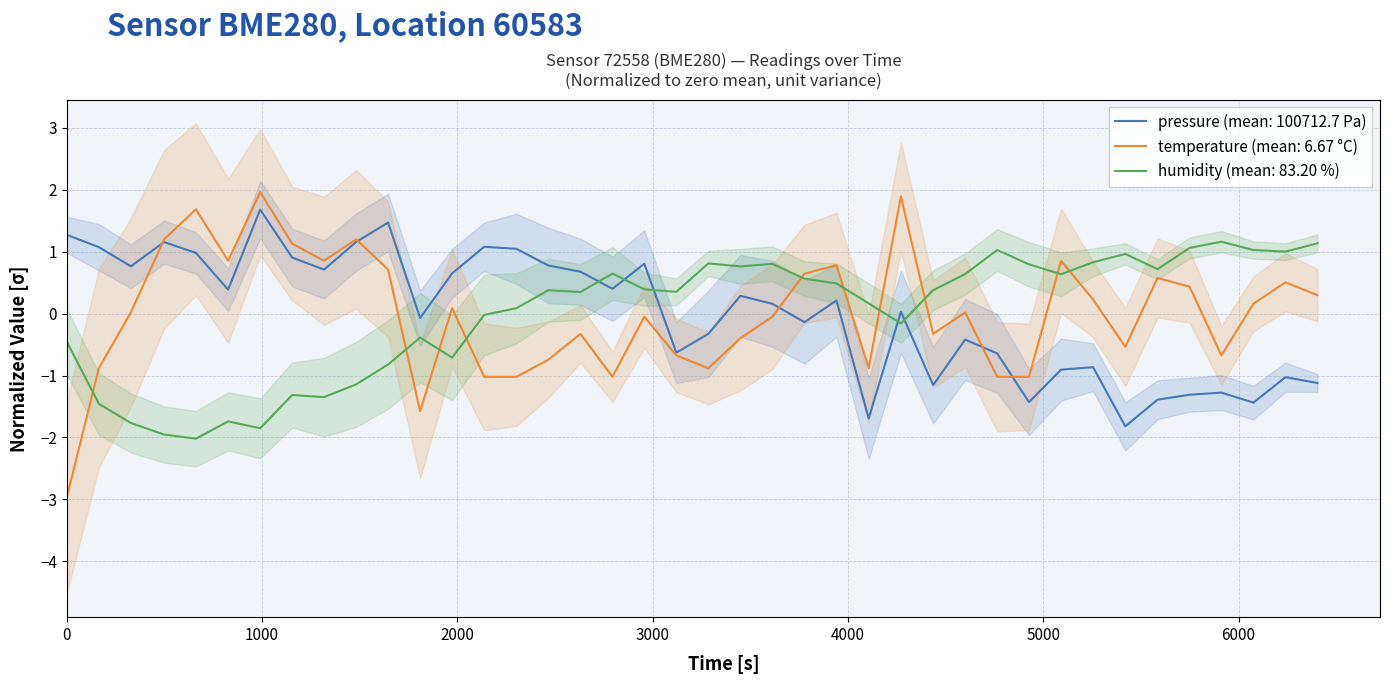

What is the lowest value of the temperature (mean: 6.67 °C) series?

-3.0